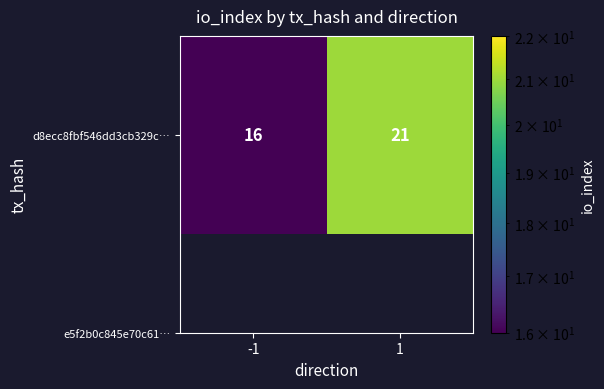

List the labels in order of value, smallest first.

-1, 1